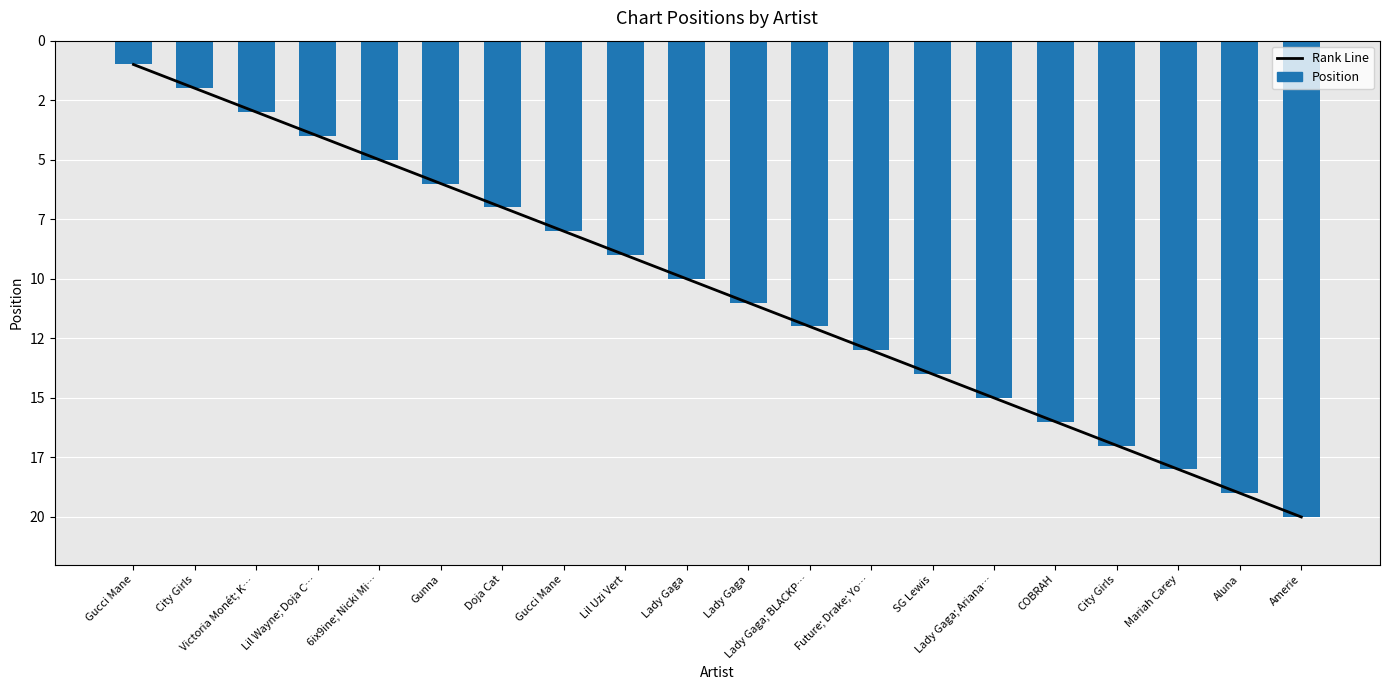

At which label is Position closest to 10?

Lady Gaga